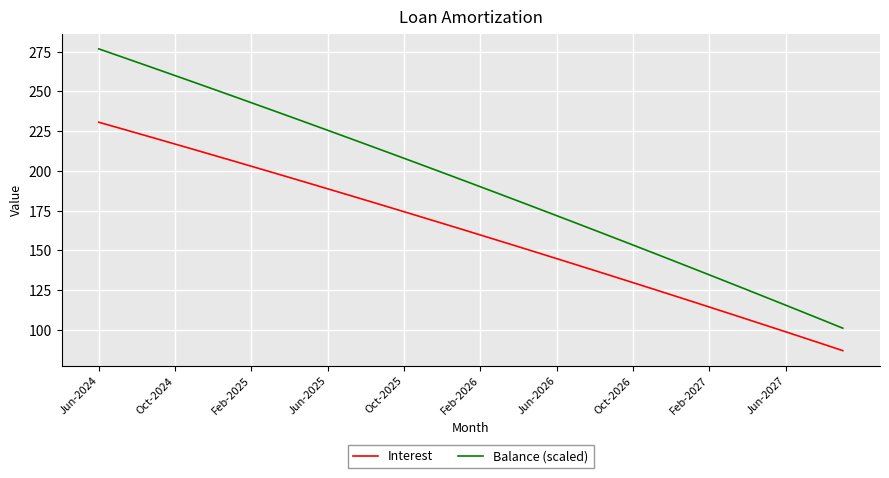

Rank the series by their maximum value, from lowest to highest.

Interest, Balance (scaled)